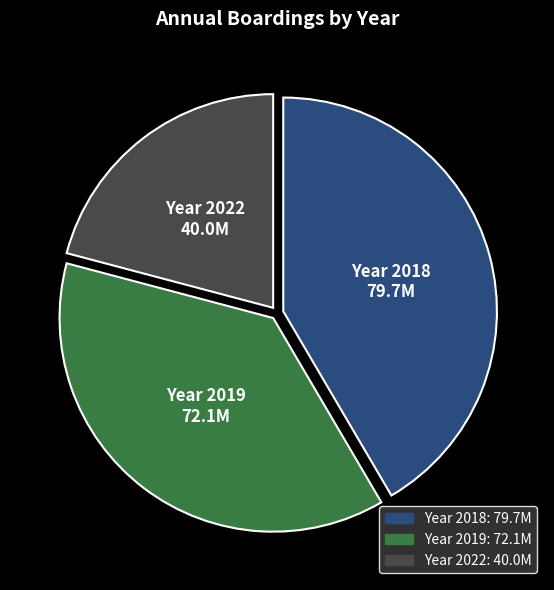

Does any single category account for the majority?

No